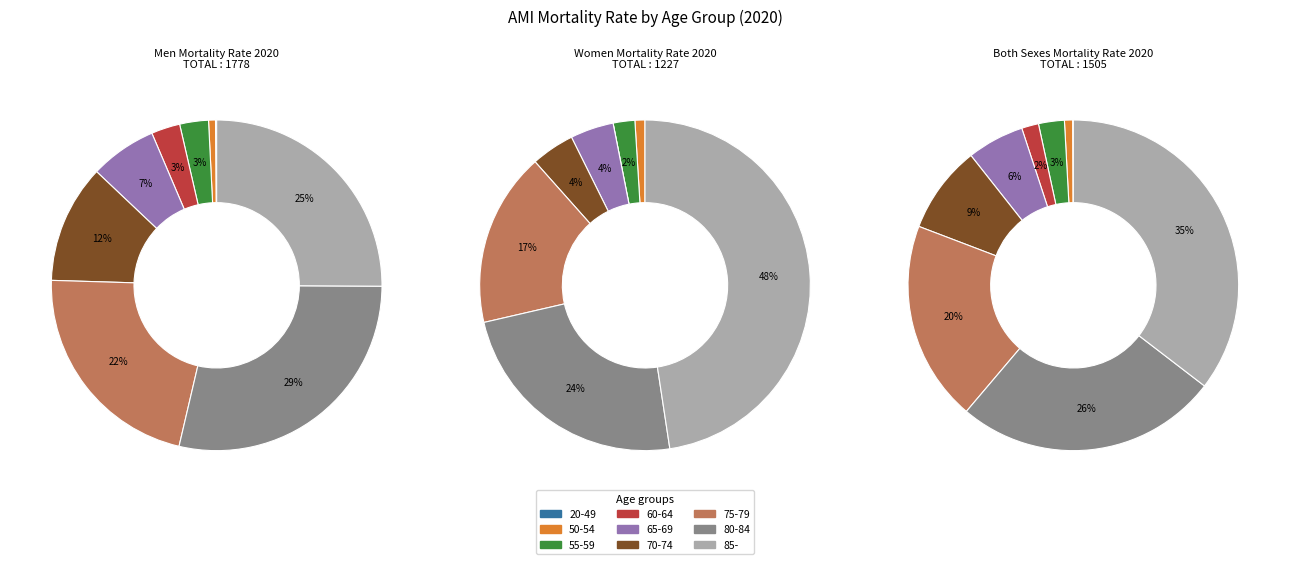

Rank the series by their maximum value, from lowest to highest.

Men, Both sexes, Women